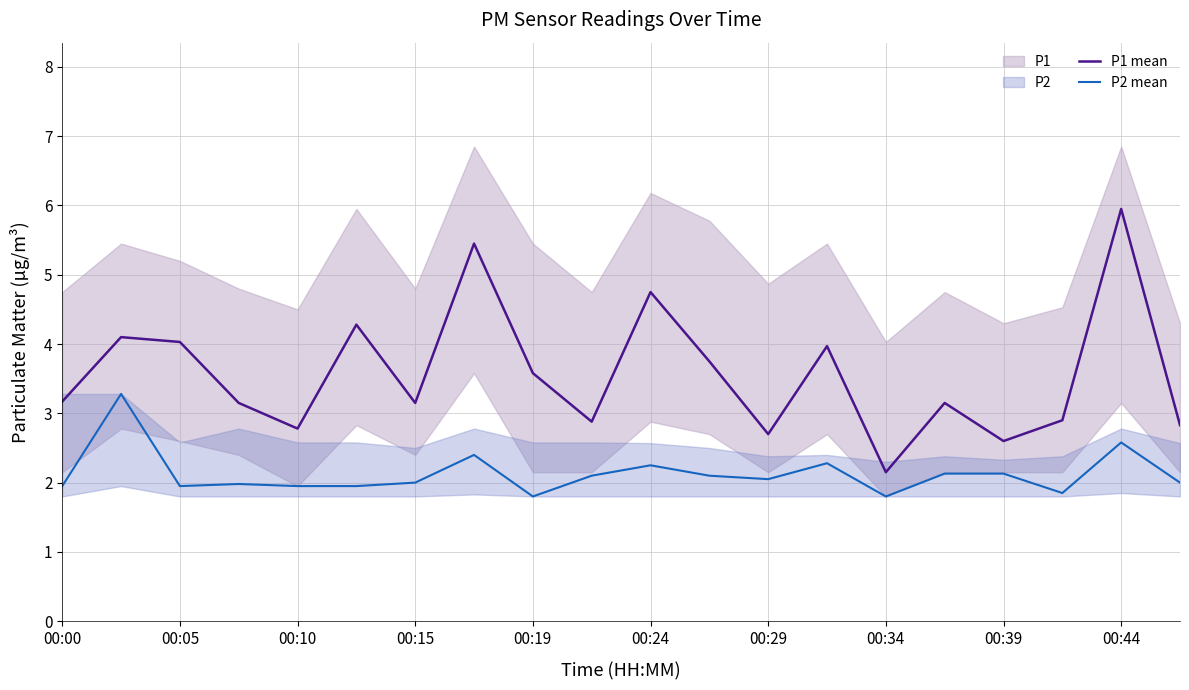

True or false: P2 mean has a value of 3.0 at 00:19.

False